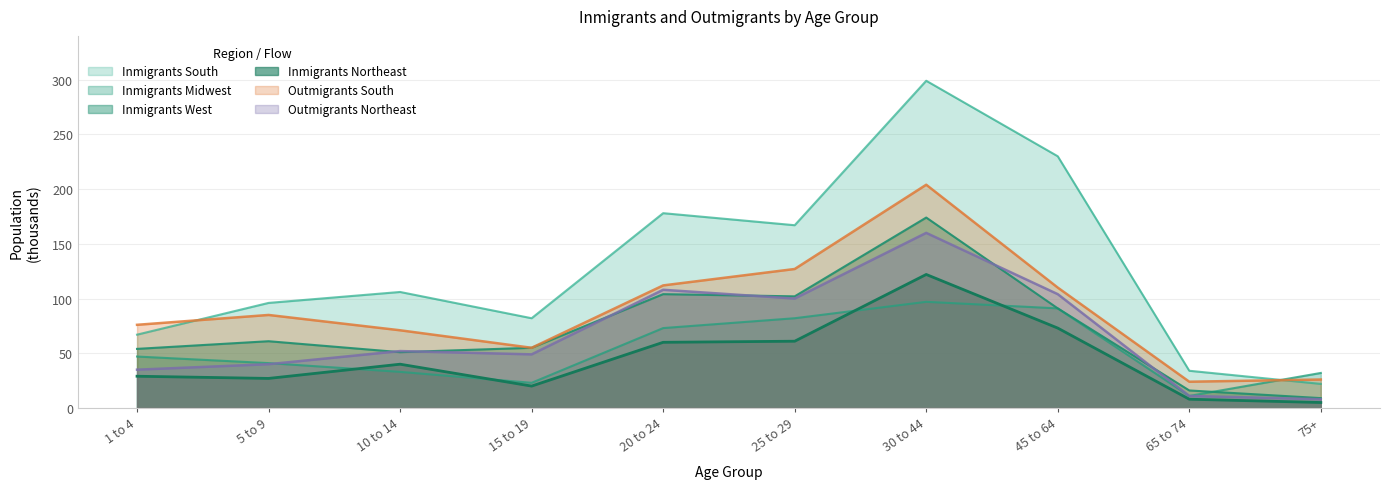

How many lines are shown in the chart?

6